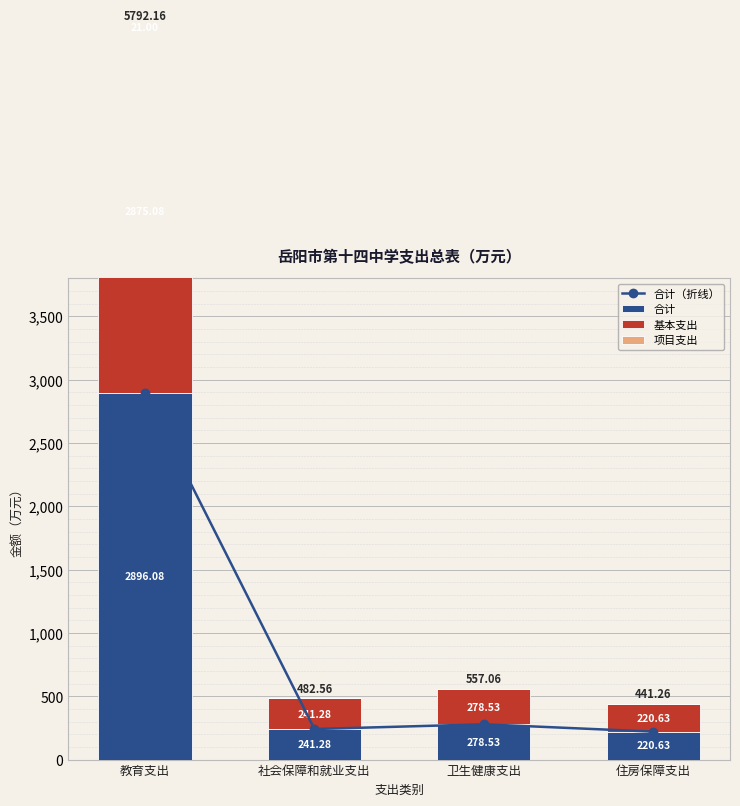

Reading right to left, what are all the values shown in this chart?

合计（折线）: 住房保障支出=220.6	卫生健康支出=278.5	社会保障和就业支出=241.3	教育支出=2896.1
合计: 住房保障支出=220.6	卫生健康支出=278.5	社会保障和就业支出=241.3	教育支出=2896.1
基本支出: 住房保障支出=220.6	卫生健康支出=278.5	社会保障和就业支出=241.3	教育支出=2875.1
项目支出: 住房保障支出=0.0	卫生健康支出=0.0	社会保障和就业支出=0.0	教育支出=21.0